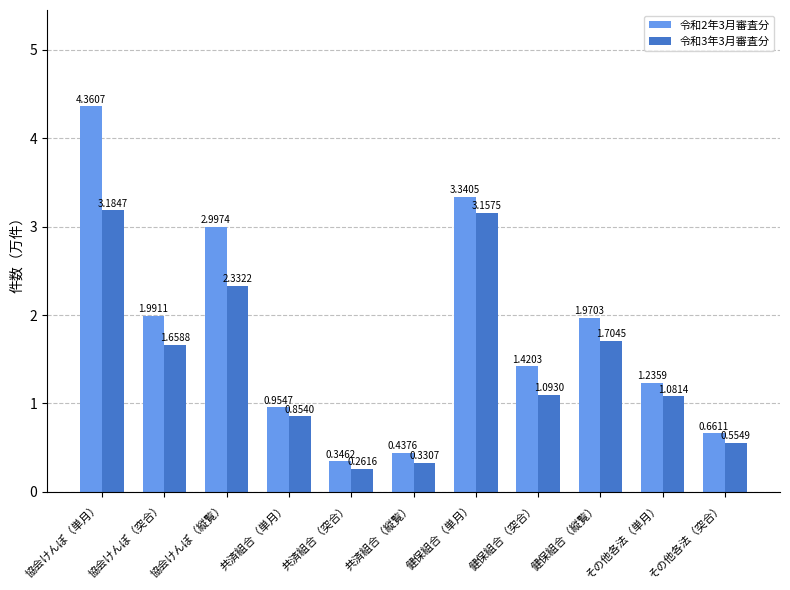

List the series in order of their peak value, highest first.

令和2年3月審査分, 令和3年3月審査分